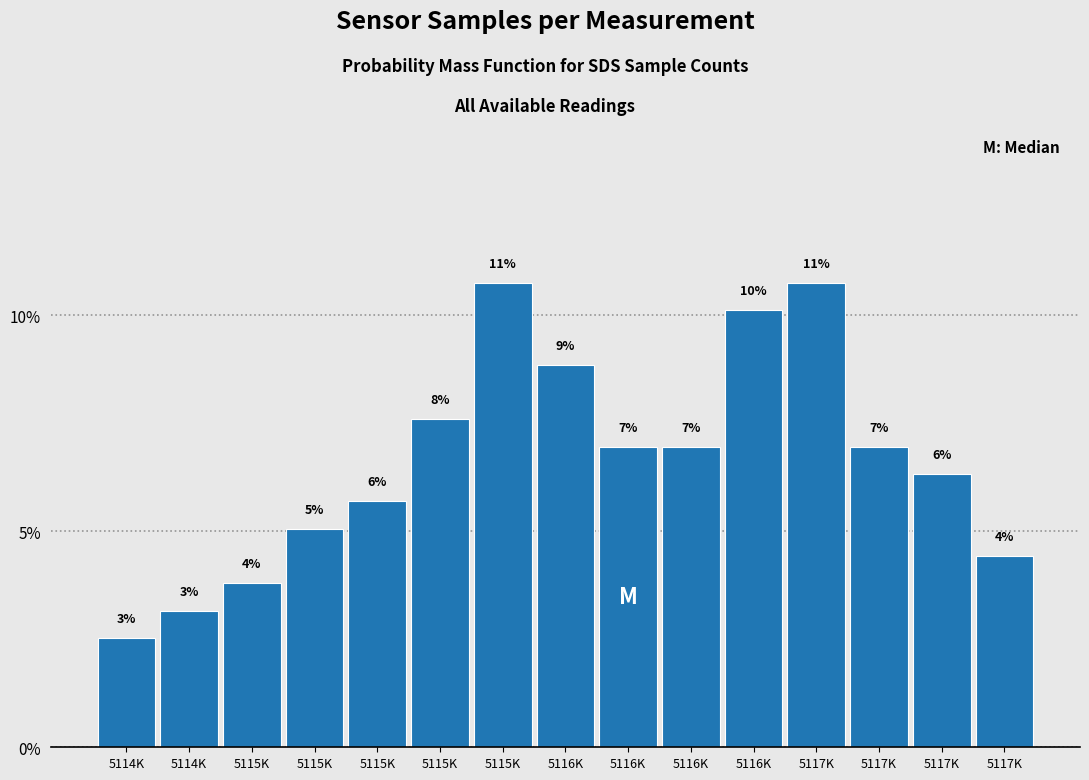

How many bars are there in total?

15